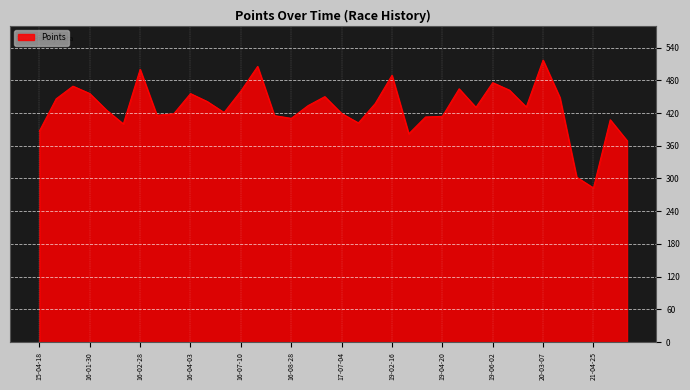

What is the smallest value displayed?

282.6